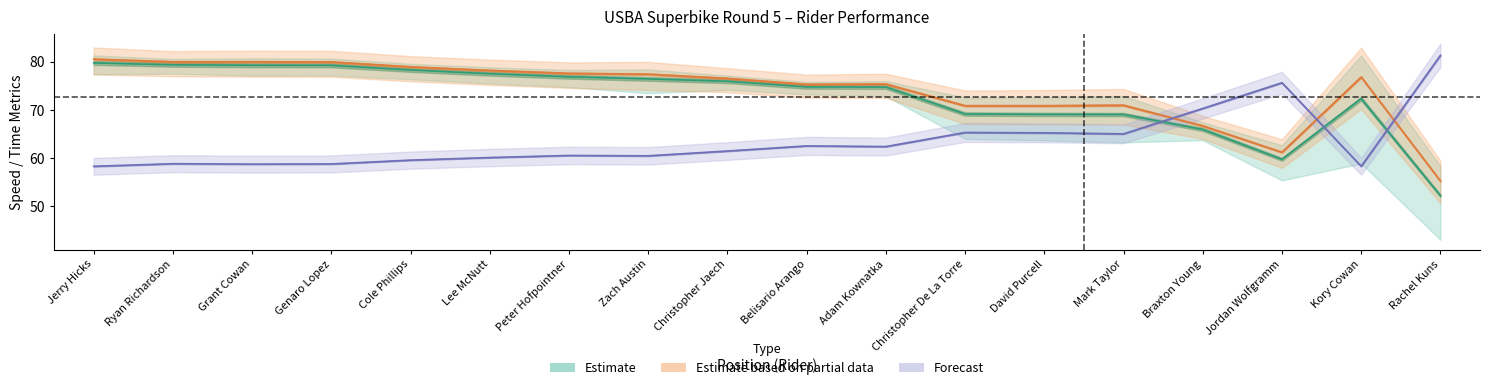

Reading left to right, what are all the values shown in this chart?

Best Lap time: Jerry Hicks=58.3	Ryan Richardson=58.8	Grant Cowan=58.7	Genaro Lopez=58.8	Cole Phillips=59.5	Lee McNutt=60.1	Peter Hofpointner=60.5	Zach Austin=60.4	Christopher Jaech=61.4	Belisario Arango=62.5	Adam Kownatka=62.4	Christopher De La Torre=65.3	David Purcell=65.2	Mark Taylor=65.0	Braxton Young=70.3	Jordan Wolfgramm=75.6	Kory Cowan=58.3	Rachel Kuns=81.3
Best Speed: Jerry Hicks=80.5	Ryan Richardson=80.0	Grant Cowan=80.0	Genaro Lopez=79.9	Cole Phillips=78.9	Lee McNutt=78.2	Peter Hofpointner=77.6	Zach Austin=77.4	Christopher Jaech=76.5	Belisario Arango=75.3	Adam Kownatka=75.3	Christopher De La Torre=70.8	David Purcell=70.8	Mark Taylor=70.9	Braxton Young=66.7	Jordan Wolfgramm=61.2	Kory Cowan=76.8	Rachel Kuns=55.2
Average Speed: Jerry Hicks=79.7	Ryan Richardson=79.3	Grant Cowan=79.2	Genaro Lopez=79.2	Cole Phillips=78.3	Lee McNutt=77.5	Peter Hofpointner=76.8	Zach Austin=76.4	Christopher Jaech=75.9	Belisario Arango=74.8	Adam Kownatka=74.7	Christopher De La Torre=69.1	David Purcell=69.0	Mark Taylor=69.0	Braxton Young=65.9	Jordan Wolfgramm=59.7	Kory Cowan=72.3	Rachel Kuns=52.2